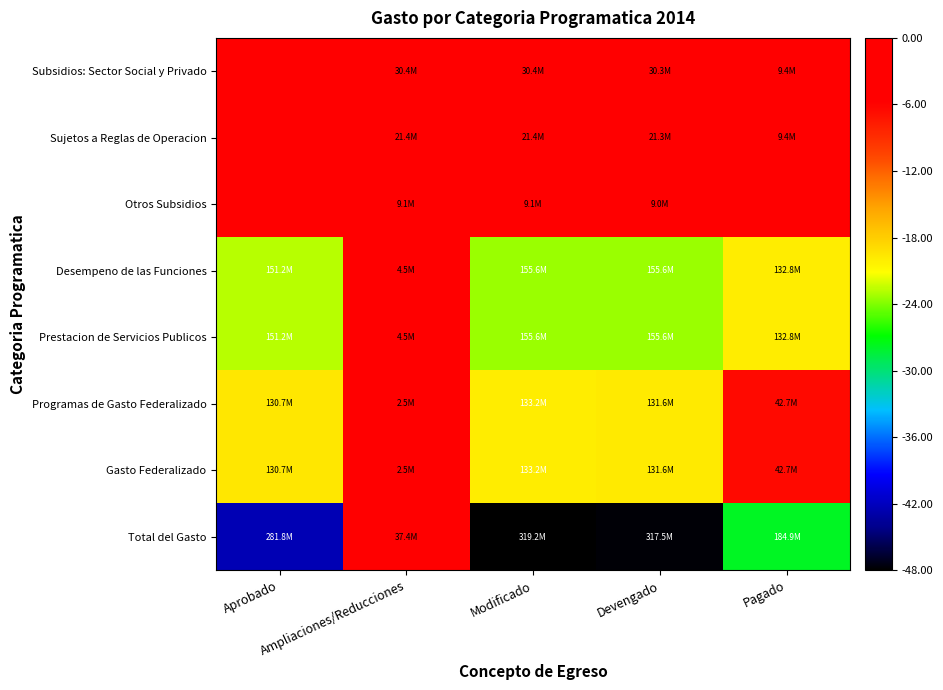

Reading right to left, transcribe all the data shown in this chart.

Subsidios: Sector Social y Privado: Pagado=-1.4	Devengado=-4.6	Modificado=-4.6	Ampliaciones/Reducciones=-4.6	Aprobado=-0.0
Sujetos a Reglas de Operacion: Pagado=-1.4	Devengado=-3.2	Modificado=-3.2	Ampliaciones/Reducciones=-3.2	Aprobado=-0.0
Otros Subsidios: Pagado=-0.0	Devengado=-1.4	Modificado=-1.4	Ampliaciones/Reducciones=-1.4	Aprobado=-0.0
Desempeno de las Funciones: Pagado=-20.0	Devengado=-23.4	Modificado=-23.4	Ampliaciones/Reducciones=-0.7	Aprobado=-22.7
Prestacion de Servicios Publicos: Pagado=-20.0	Devengado=-23.4	Modificado=-23.4	Ampliaciones/Reducciones=-0.7	Aprobado=-22.7
Programas de Gasto Federalizado: Pagado=-6.4	Devengado=-19.8	Modificado=-20.0	Ampliaciones/Reducciones=-0.4	Aprobado=-19.6
Gasto Federalizado: Pagado=-6.4	Devengado=-19.8	Modificado=-20.0	Ampliaciones/Reducciones=-0.4	Aprobado=-19.6
Total del Gasto: Pagado=-27.8	Devengado=-47.7	Modificado=-48.0	Ampliaciones/Reducciones=-5.6	Aprobado=-42.4